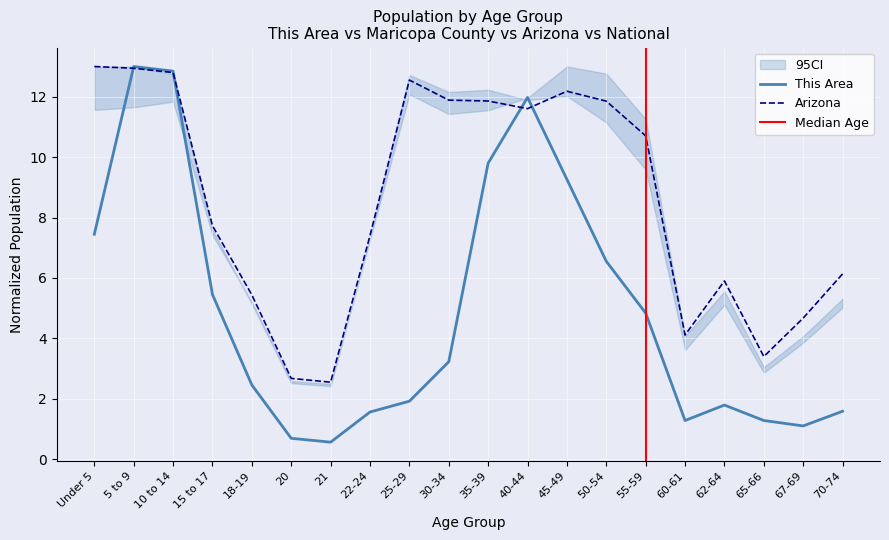

At which category is the sum across all series the highest?

5 to 9